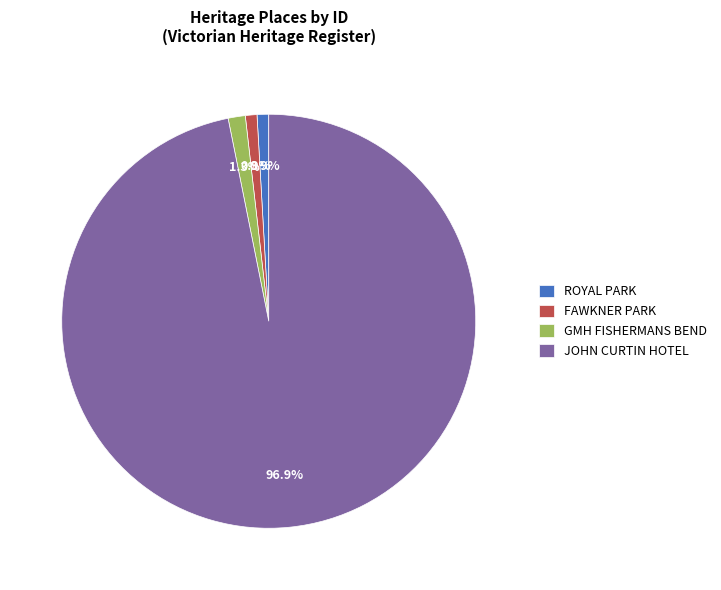

Is it true that GMH FISHERMANS BEND is 1% of the pie?

True